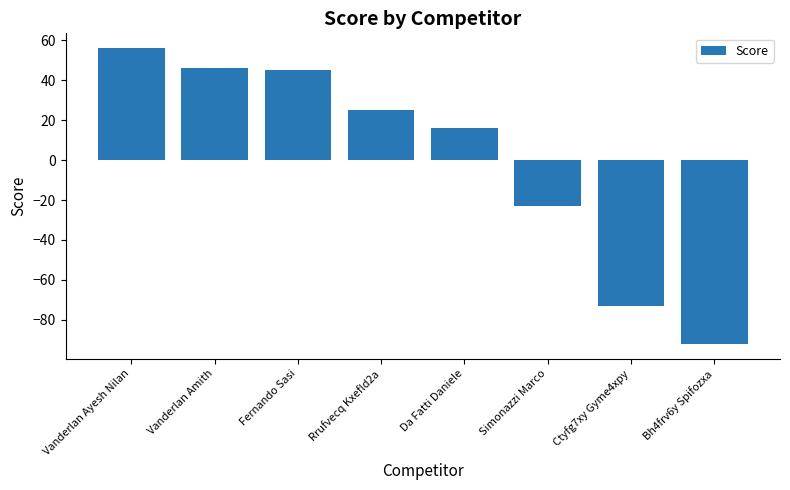

Reading left to right, transcribe all the data shown in this chart.

56	46	45	25	16	-23	-73	-92